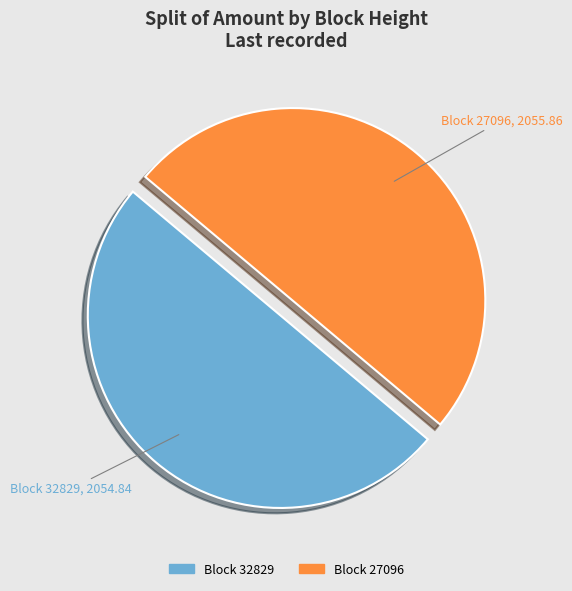

Which slice represents more than half of the pie?

27096